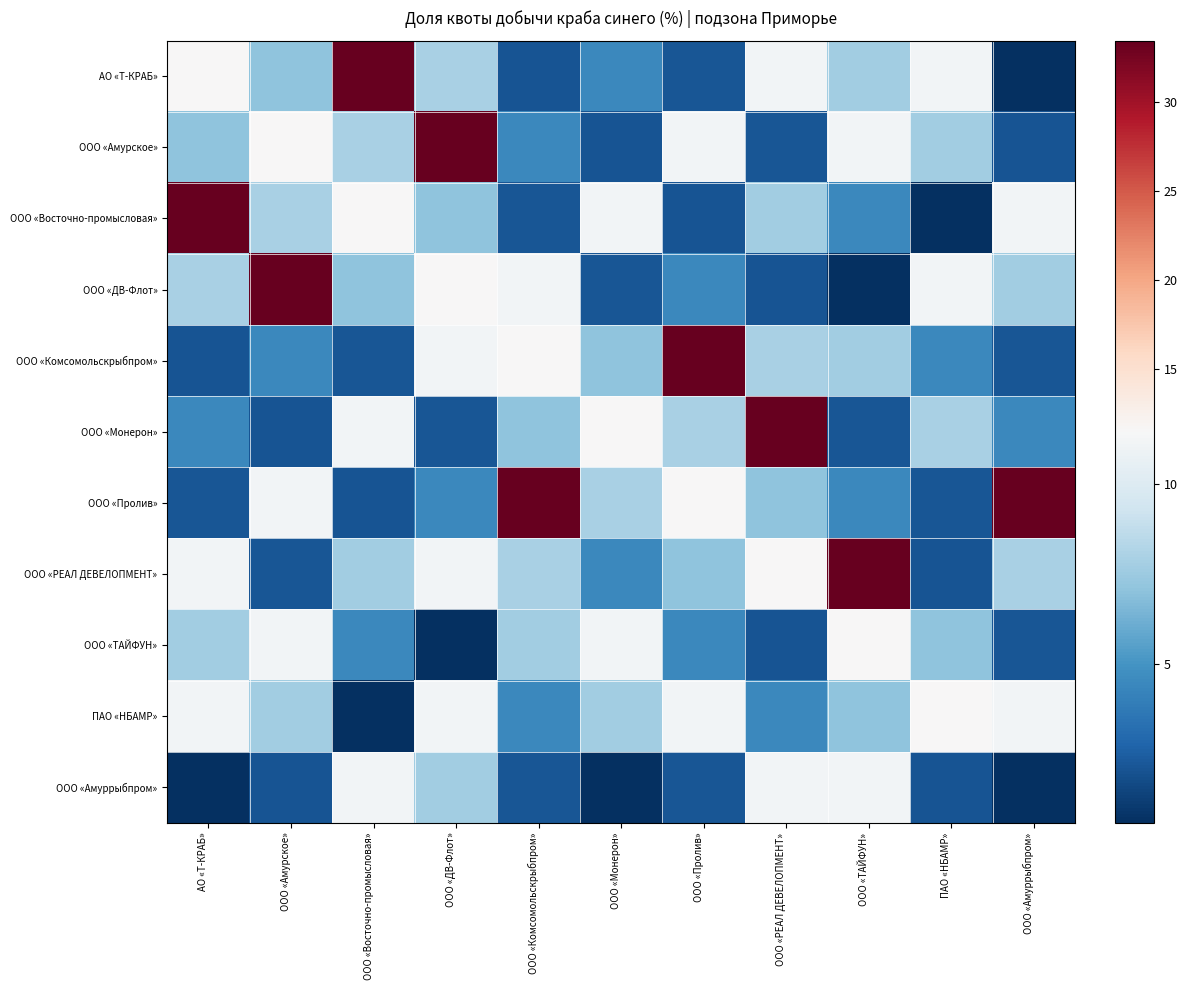

Which label corresponds to the largest value in the chart?

ООО «Восточно-промысловая»